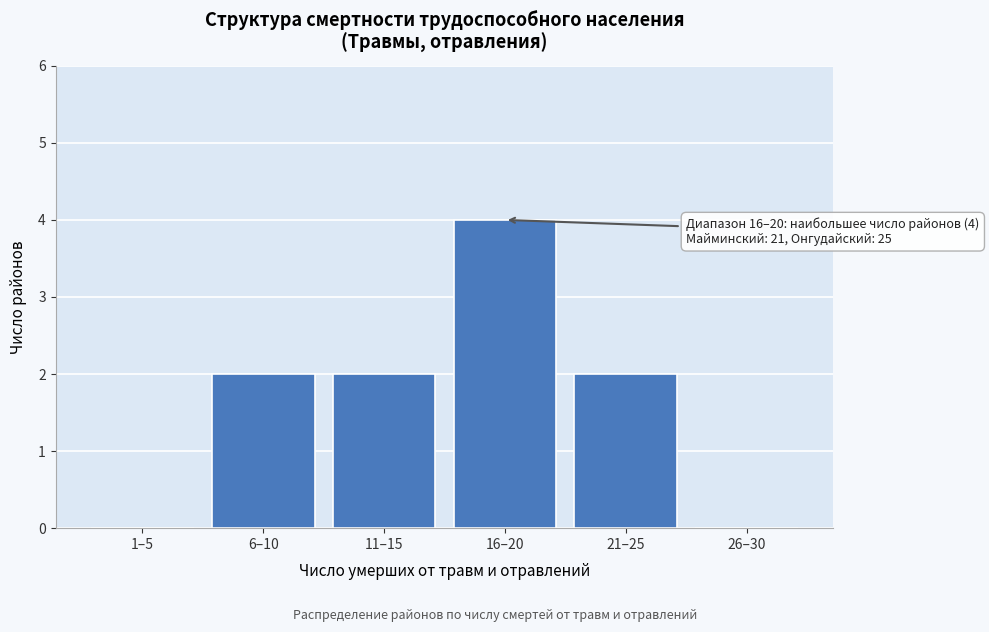

Reading left to right, transcribe all the data shown in this chart.

1–5=0	6–10=2	11–15=2	16–20=4	21–25=2	26–30=0